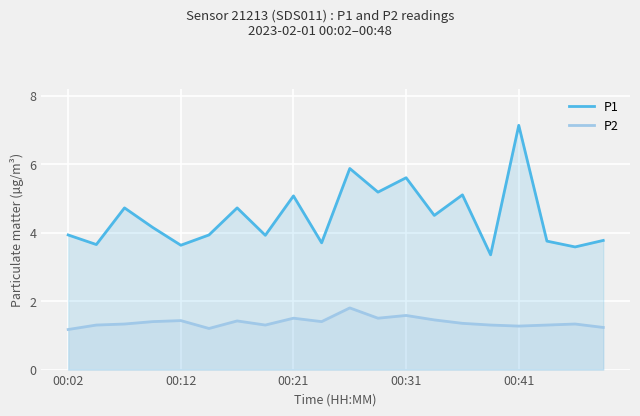

At 11, list the series in order from largest to smallest.

P1, P2